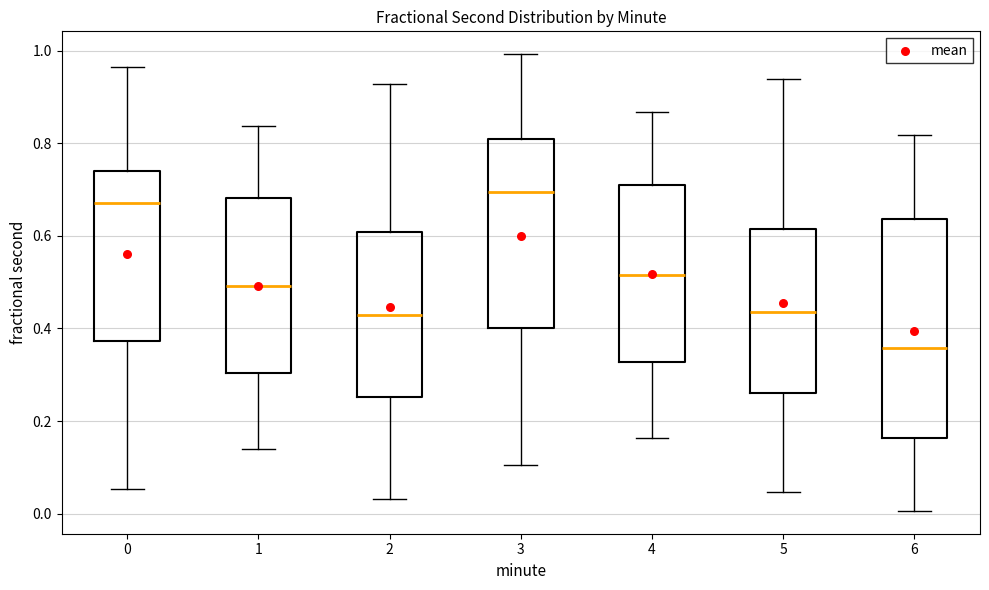

Comparing the boxes themselves (not the whiskers), which one is the tallest?

6